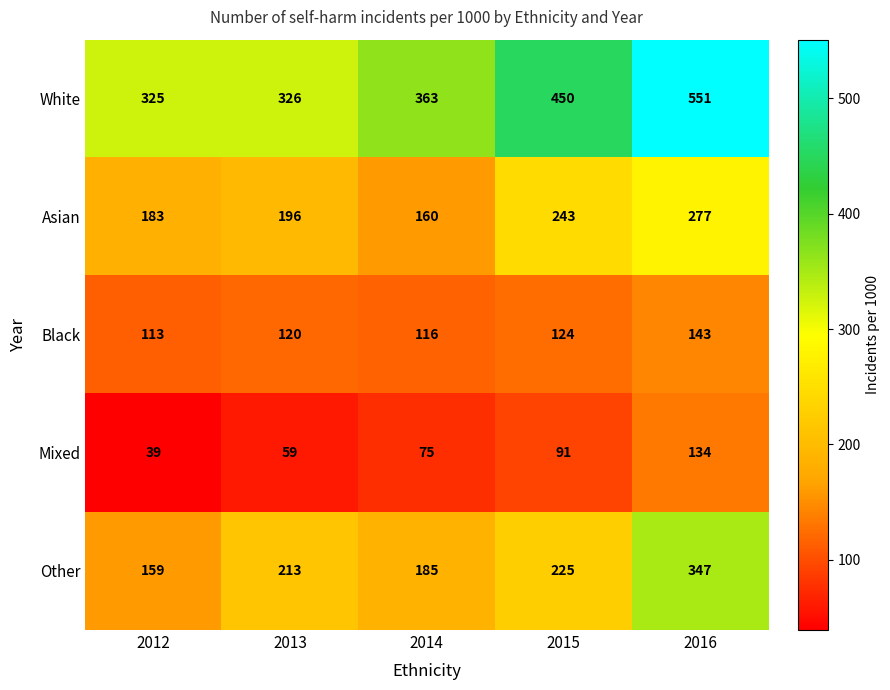

At which category is the sum across all series the highest?

2016